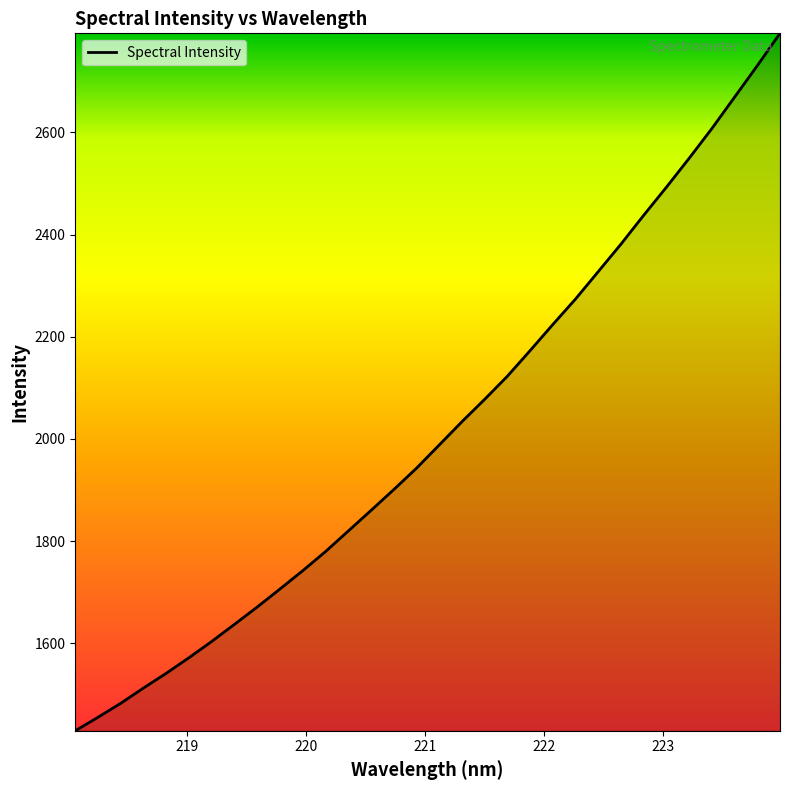

What is the difference between the maximum and minimum values?

1365.4